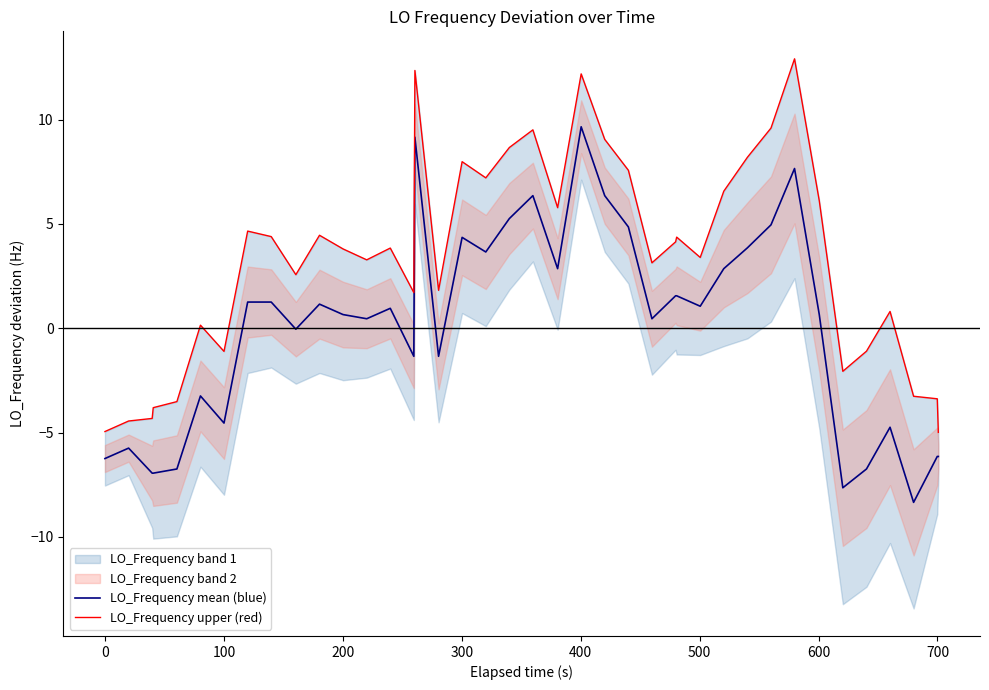

What is the highest value of the LO_Frequency mean (blue) series?

9.7